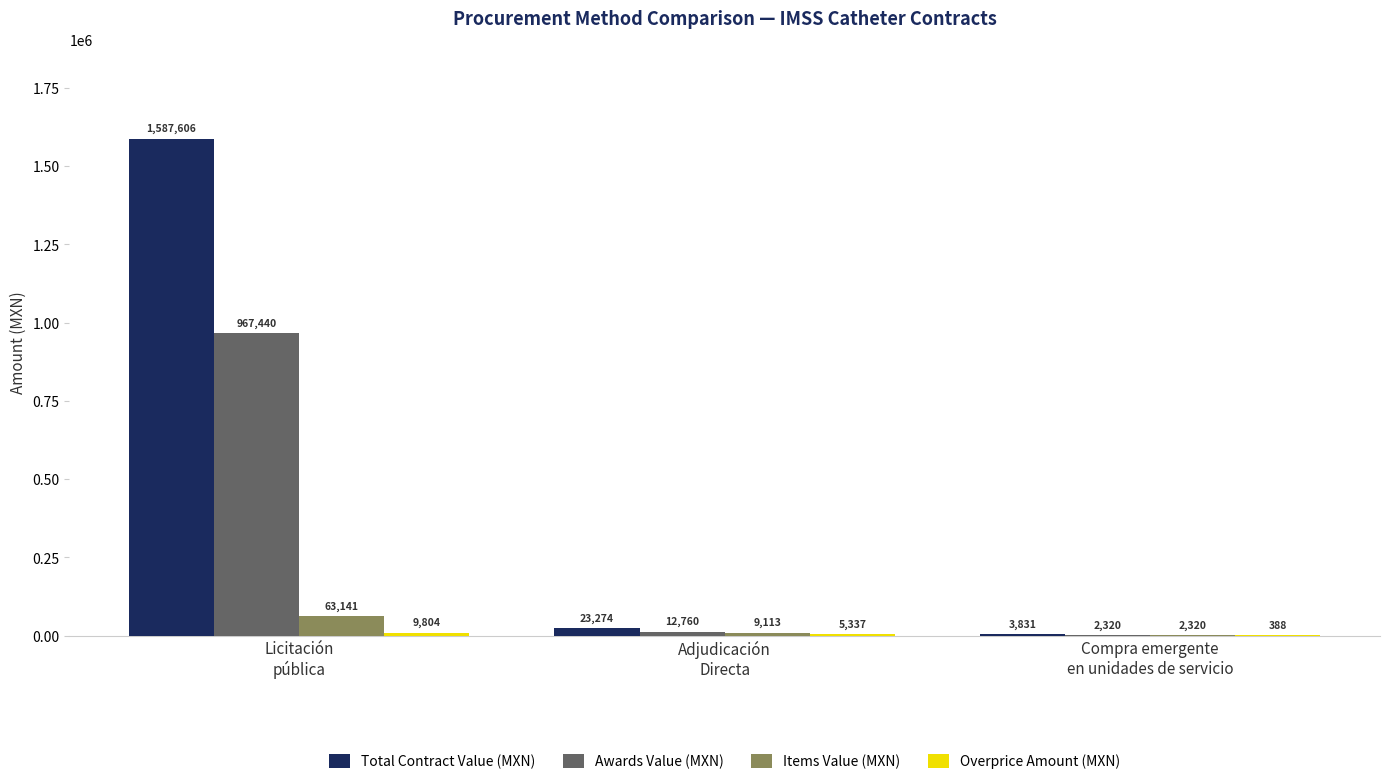

What is the sum of all Items Value (MXN) values?

74573.8